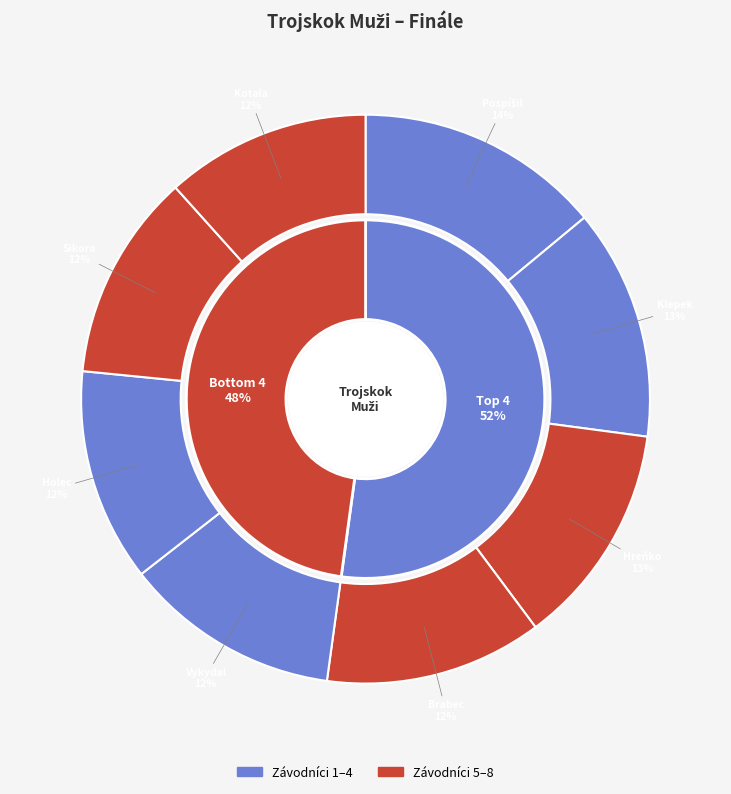

To the nearest percent, what is the difference between the largest and smallest slice percentages?

2%